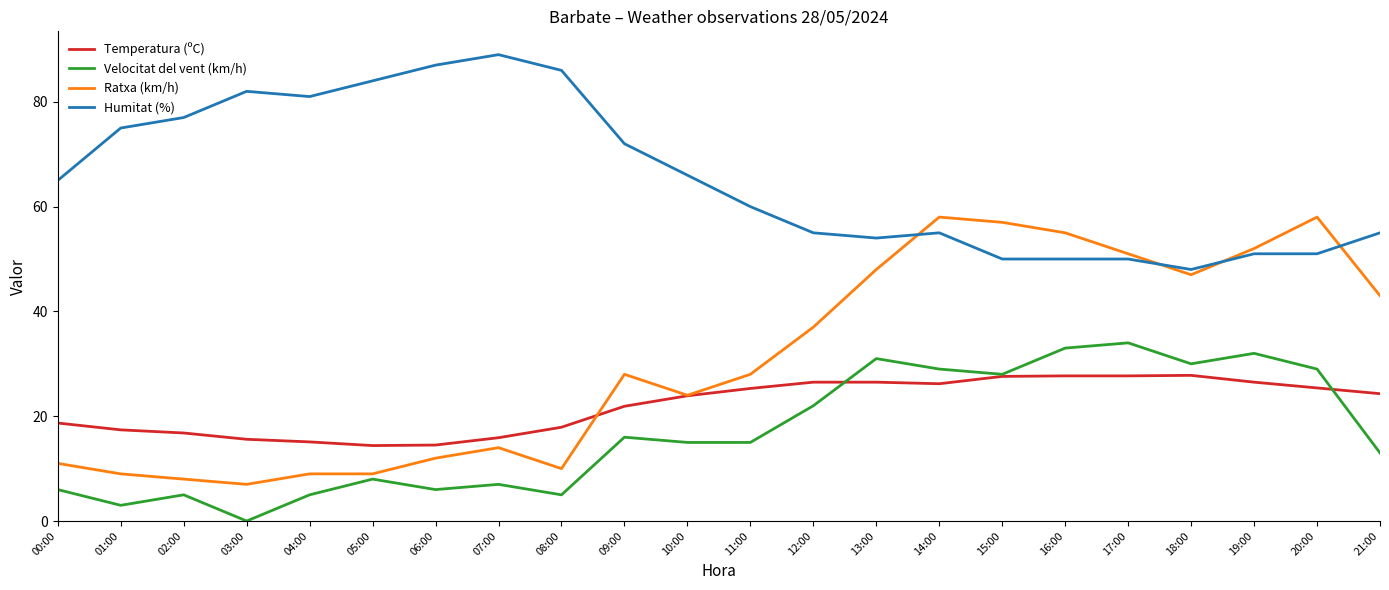

What is the difference between the highest and lowest values at 18:00?

20.2